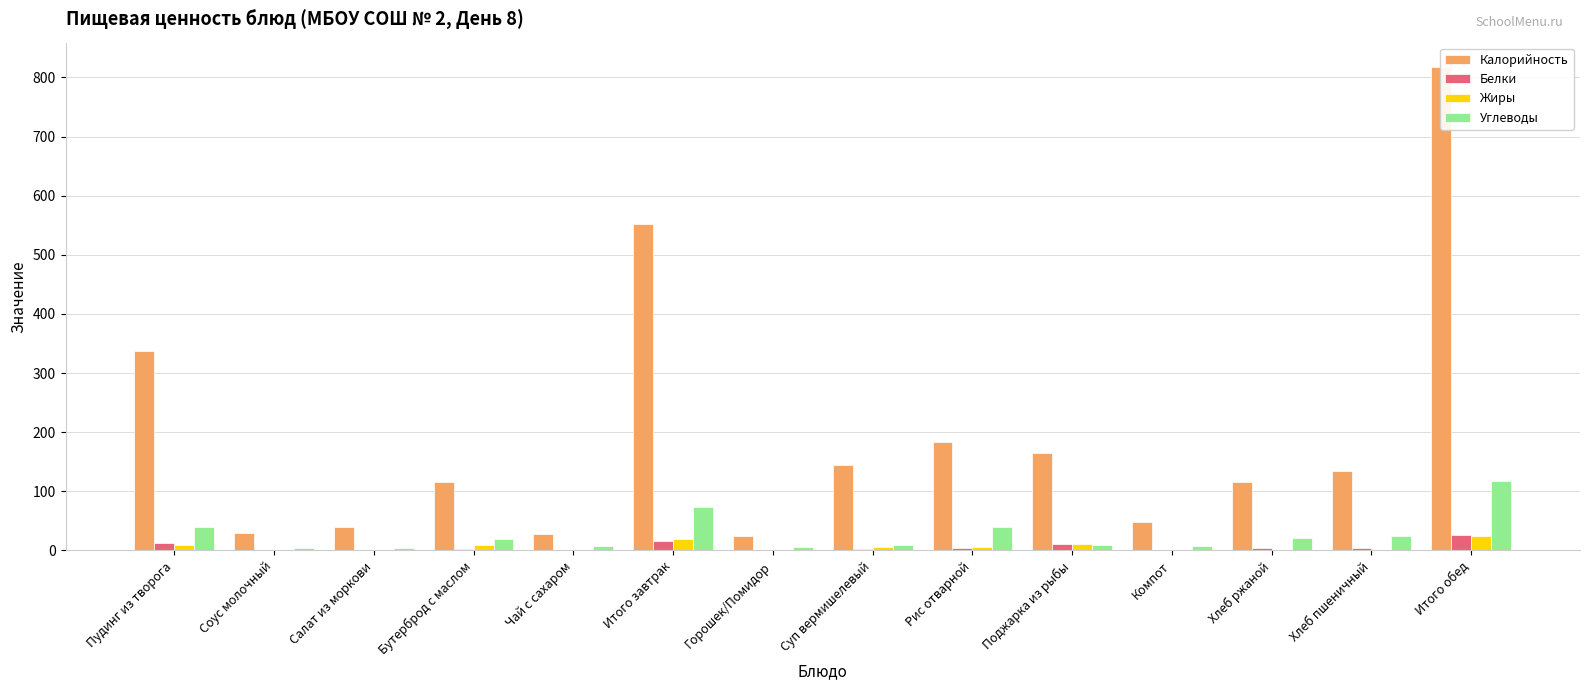

At which category is the sum across all series the highest?

Итого обед